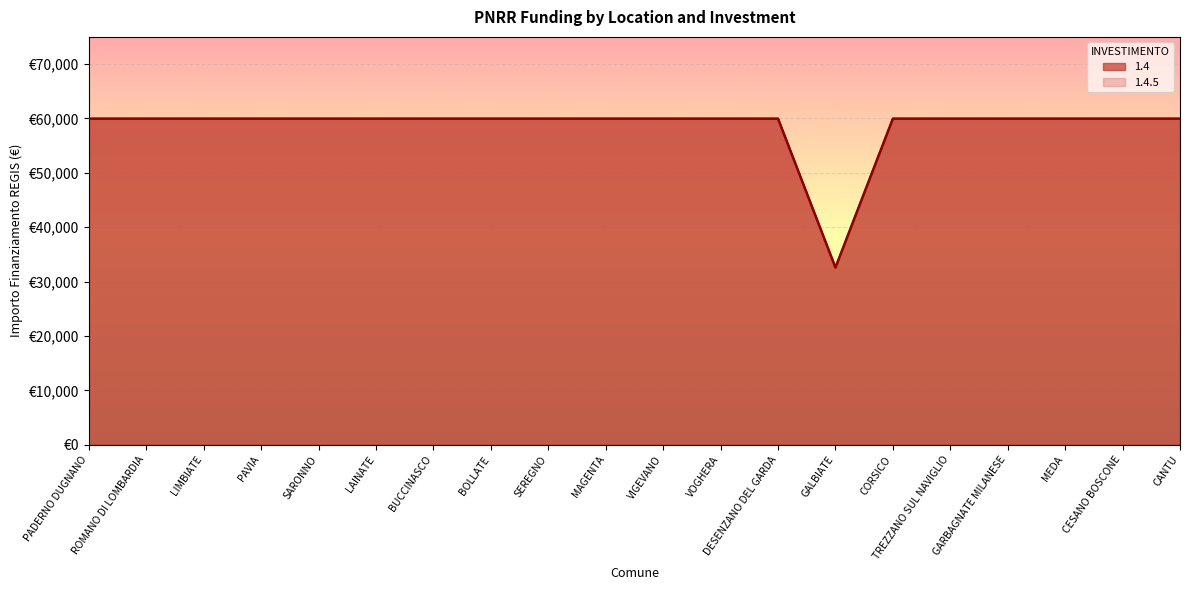

True or false: 1.4.5 and 1.4 intersect in this chart.

False